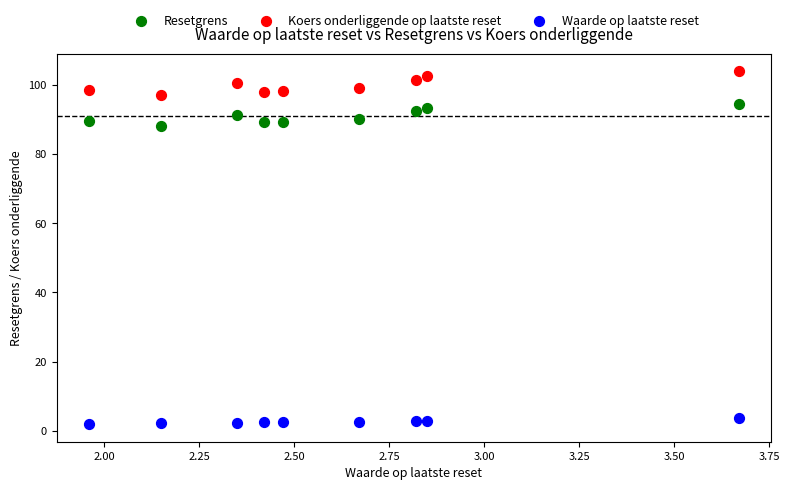

Which series contains the lowest Y value?

Waarde op laatste reset